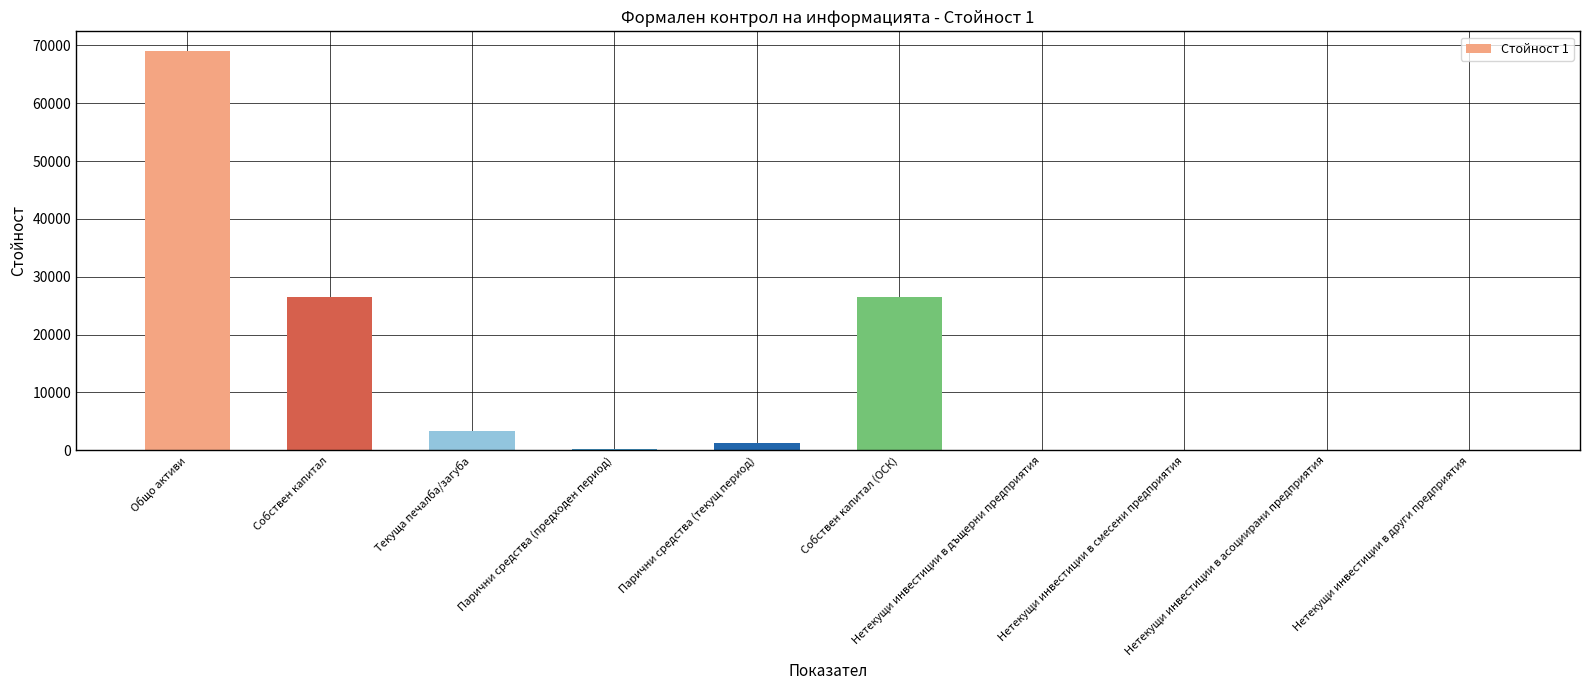

The chart shows a value of 3415 at Текуща печалба/загуба. True or false?

True